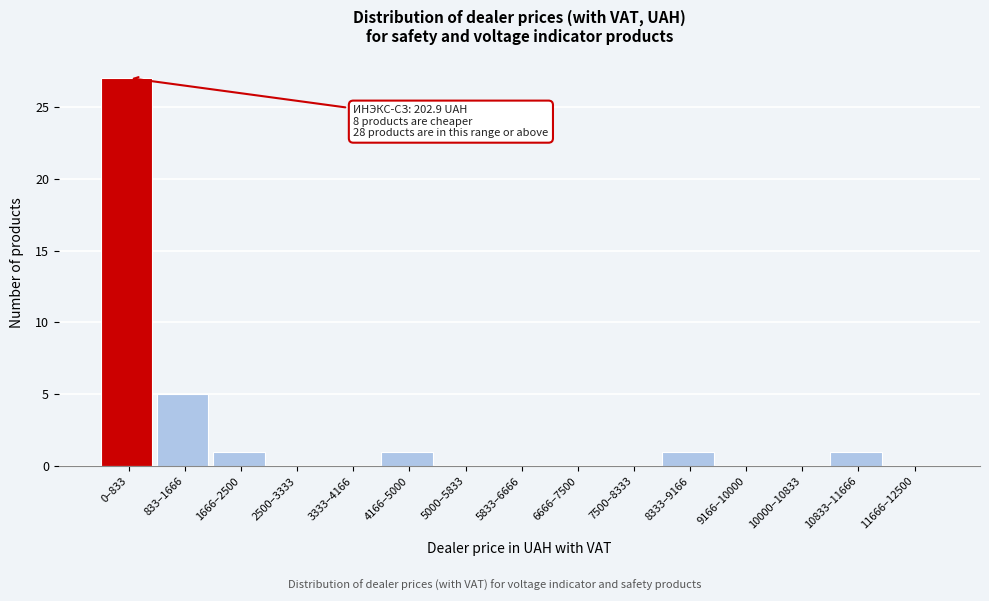

Reading right to left, transcribe all the data shown in this chart.

11666–12500=0	10833–11666=1	10000–10833=0	9166–10000=0	8333–9166=1	7500–8333=0	6666–7500=0	5833–6666=0	5000–5833=0	4166–5000=1	3333–4166=0	2500–3333=0	1666–2500=1	833–1666=5	0–833=27